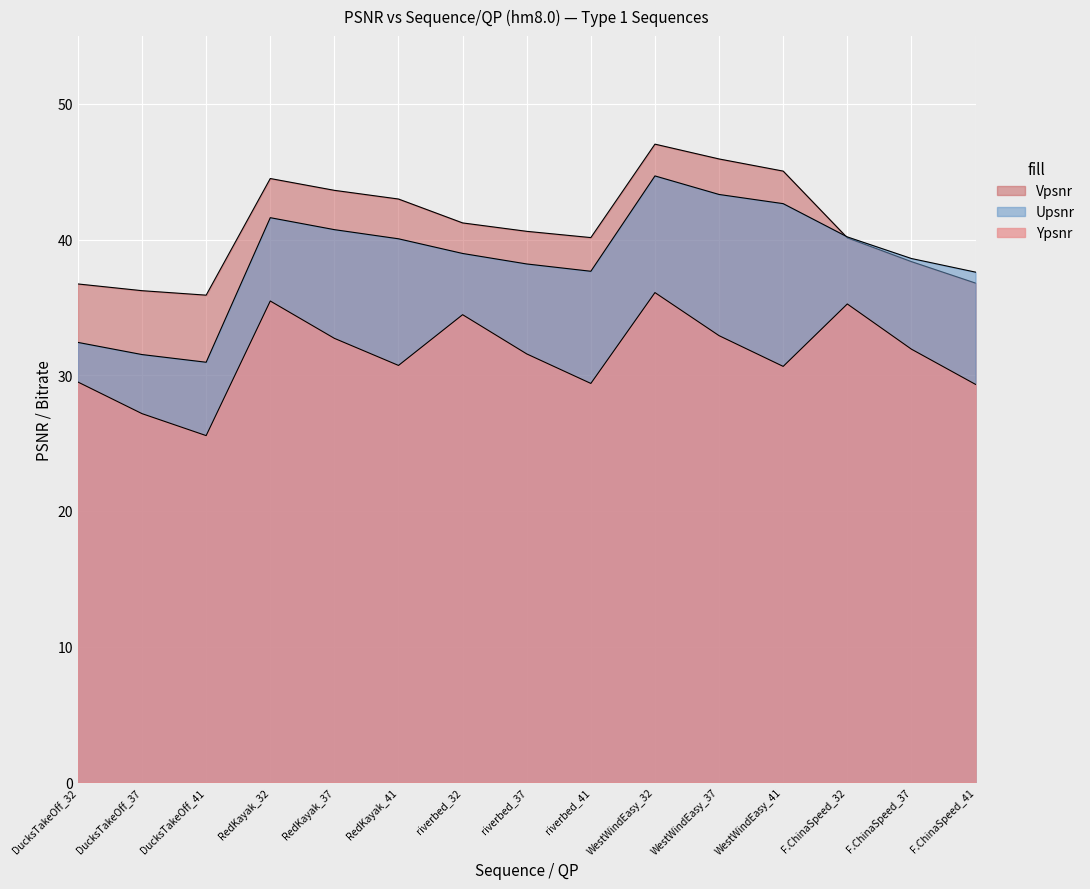

Reading left to right, what are all the values shown in this chart?

Ypsnr: DucksTakeOff_32=29.5	DucksTakeOff_37=27.2	DucksTakeOff_41=25.5	RedKayak_32=35.5	RedKayak_37=32.7	RedKayak_41=30.7	riverbed_32=34.5	riverbed_37=31.6	riverbed_41=29.4	WestWindEasy_32=36.1	WestWindEasy_37=32.9	WestWindEasy_41=30.7	F.ChinaSpeed_32=35.3	F.ChinaSpeed_37=31.9	F.ChinaSpeed_41=29.3
Upsnr: DucksTakeOff_32=32.4	DucksTakeOff_37=31.5	DucksTakeOff_41=31.0	RedKayak_32=41.6	RedKayak_37=40.7	RedKayak_41=40.1	riverbed_32=39.0	riverbed_37=38.2	riverbed_41=37.7	WestWindEasy_32=44.7	WestWindEasy_37=43.3	WestWindEasy_41=42.6	F.ChinaSpeed_32=40.2	F.ChinaSpeed_37=38.6	F.ChinaSpeed_41=37.6
Vpsnr: DucksTakeOff_32=36.7	DucksTakeOff_37=36.2	DucksTakeOff_41=35.9	RedKayak_32=44.5	RedKayak_37=43.6	RedKayak_41=43.0	riverbed_32=41.2	riverbed_37=40.6	riverbed_41=40.1	WestWindEasy_32=47.0	WestWindEasy_37=45.9	WestWindEasy_41=45.0	F.ChinaSpeed_32=40.1	F.ChinaSpeed_37=38.4	F.ChinaSpeed_41=36.8